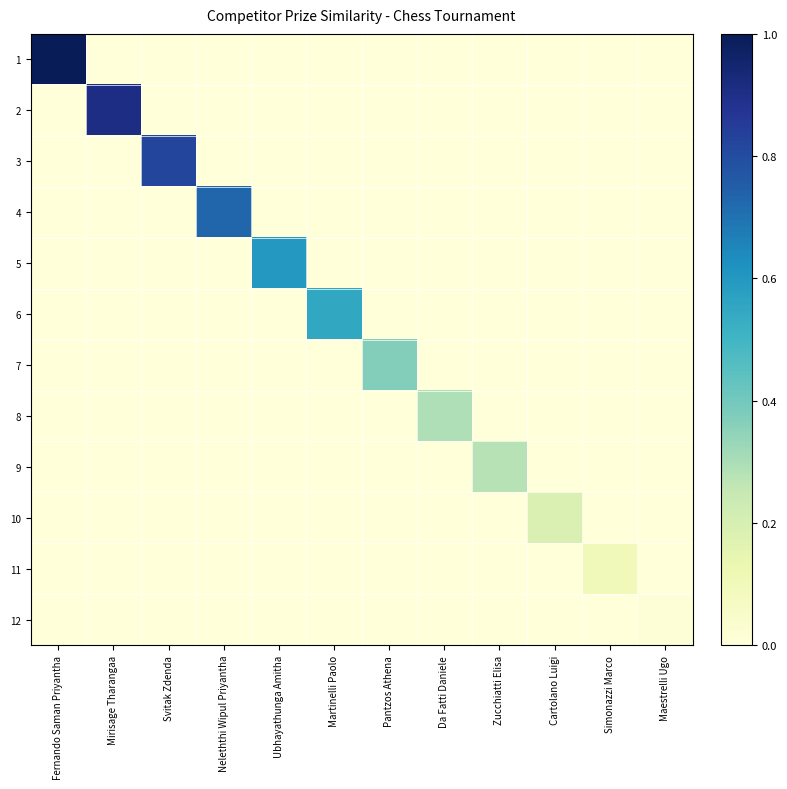

What is the difference between the highest and lowest values at Svitak Zdenda?

0.8